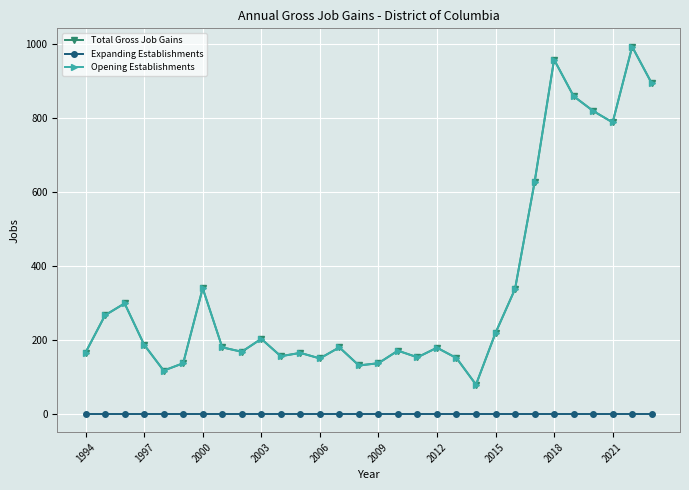

Which series has the largest range (max minus min)?

Total Gross Job Gains